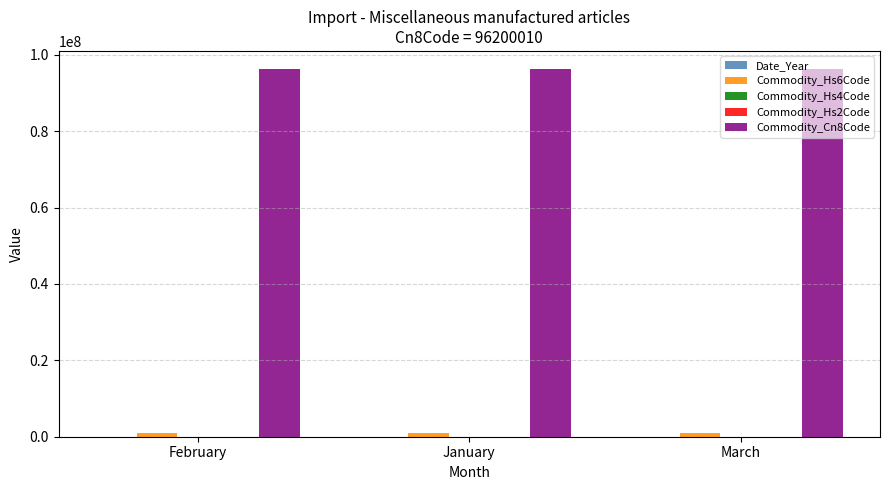

Which series has the largest total across all categories?

Commodity_Cn8Code